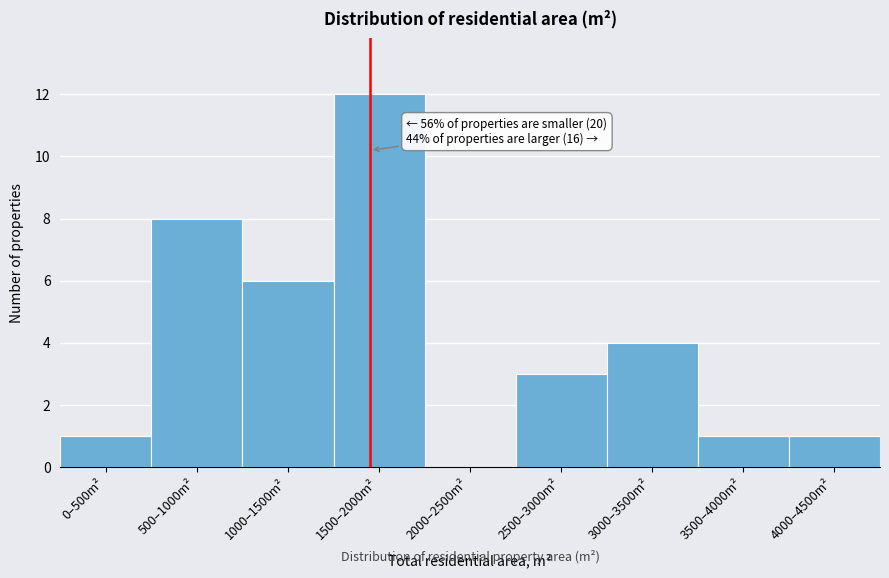

Reading right to left, what are all the values shown in this chart?

4000–4500m²=1	3500–4000m²=1	3000–3500m²=4	2500–3000m²=3	2000–2500m²=0	1500–2000m²=12	1000–1500m²=6	500–1000m²=8	0–500m²=1